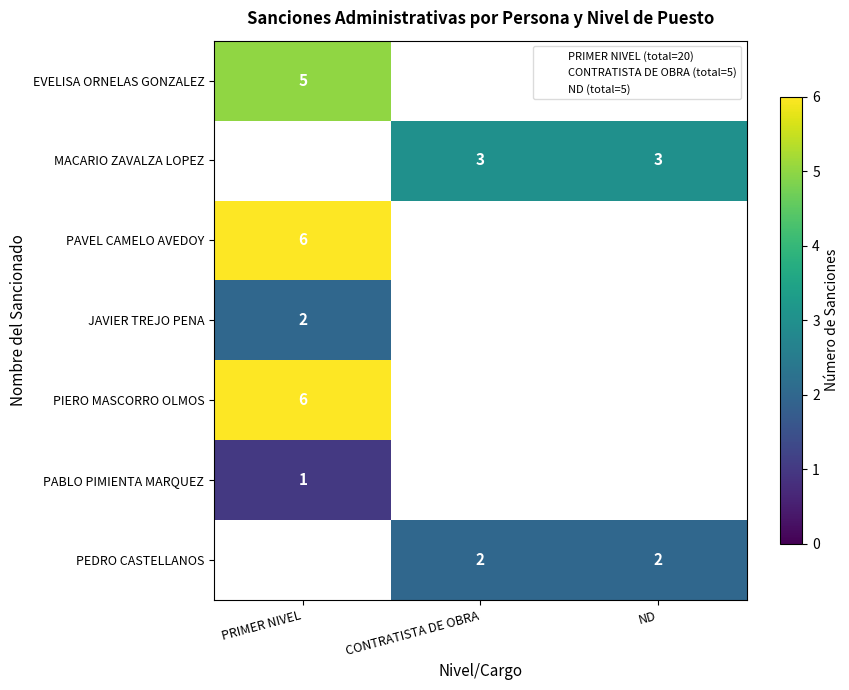

What is the smallest value displayed?

1.0